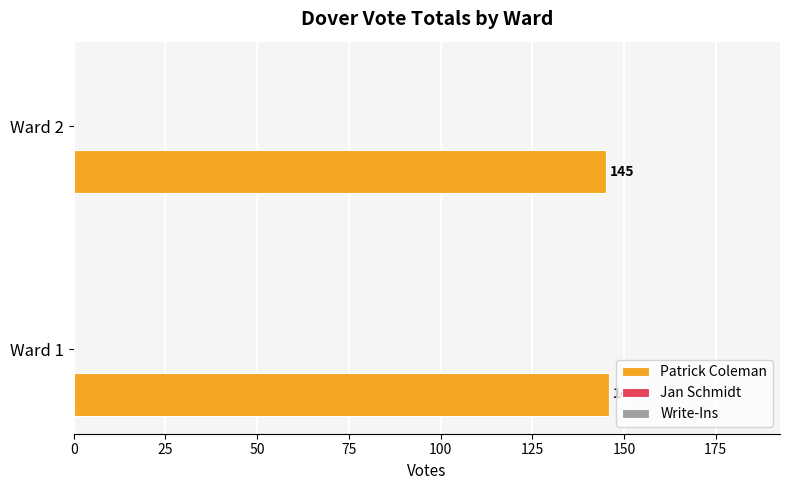

The value at Ward 1 is 249. True or false?

False